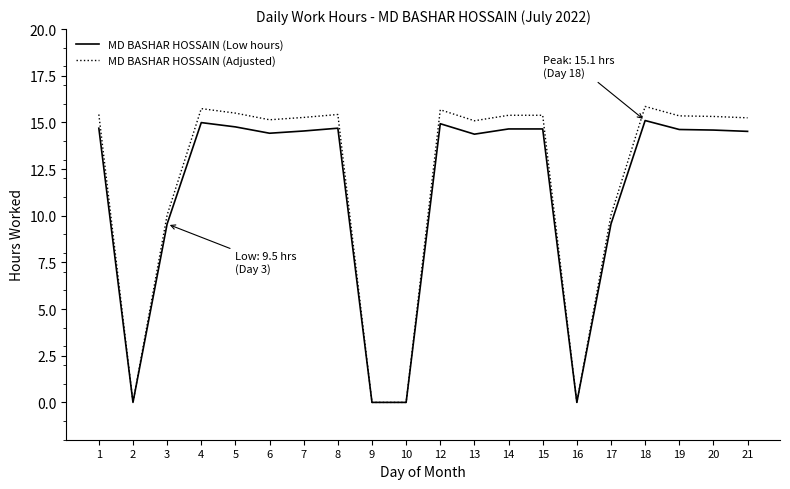

Which series has the largest total across all categories?

MD BASHAR HOSSAIN (Adjusted)